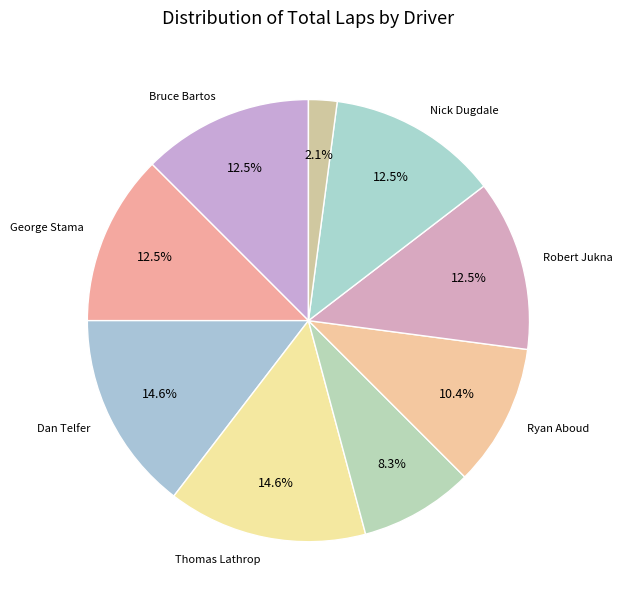

How many segments does this pie chart have?

9